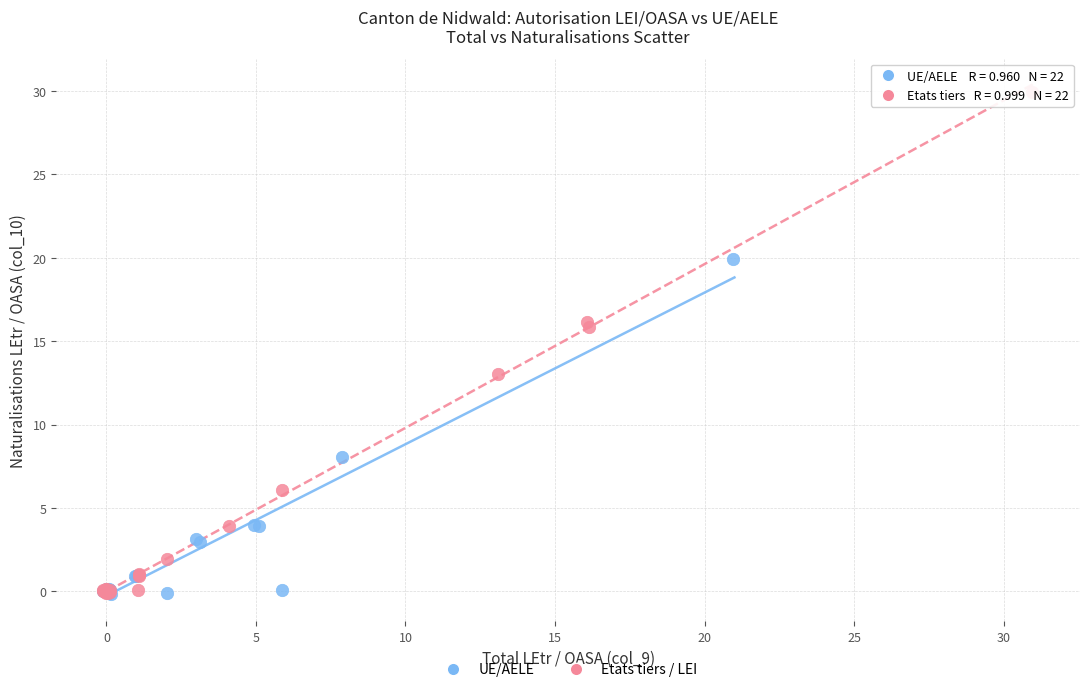

What are all the series names shown in the legend?

UE/AELE, Etats tiers / LEI